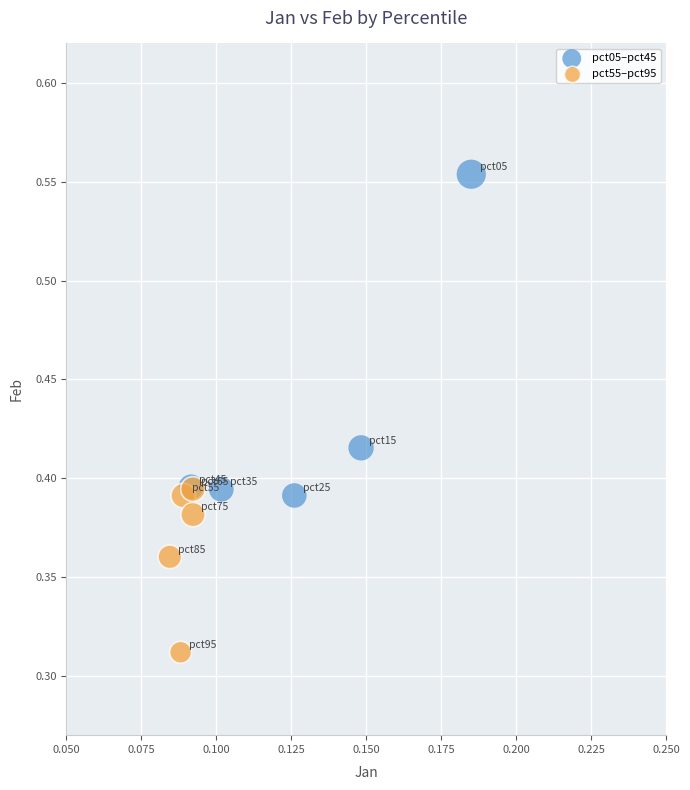

What are all the series names shown in the legend?

pct05–pct45, pct55–pct95